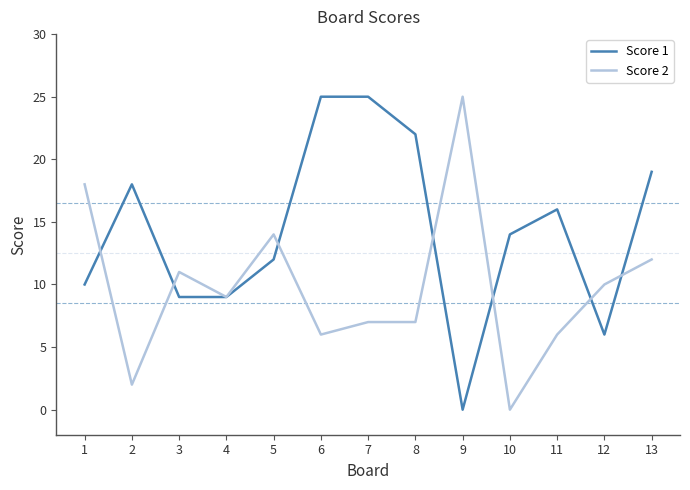

How many lines are shown in the chart?

2